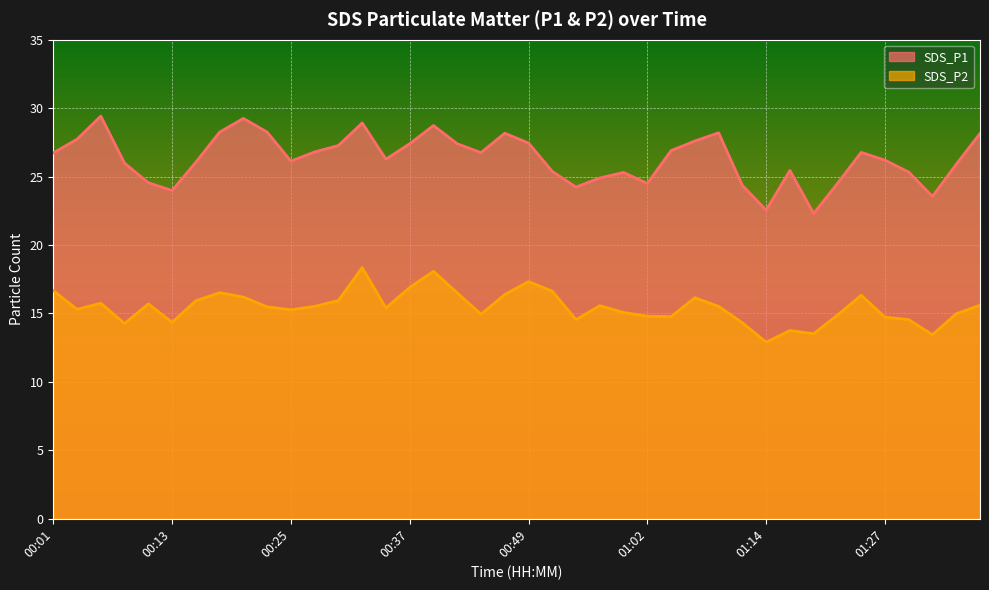

True or false: SDS_P1 and SDS_P2 intersect in this chart.

False